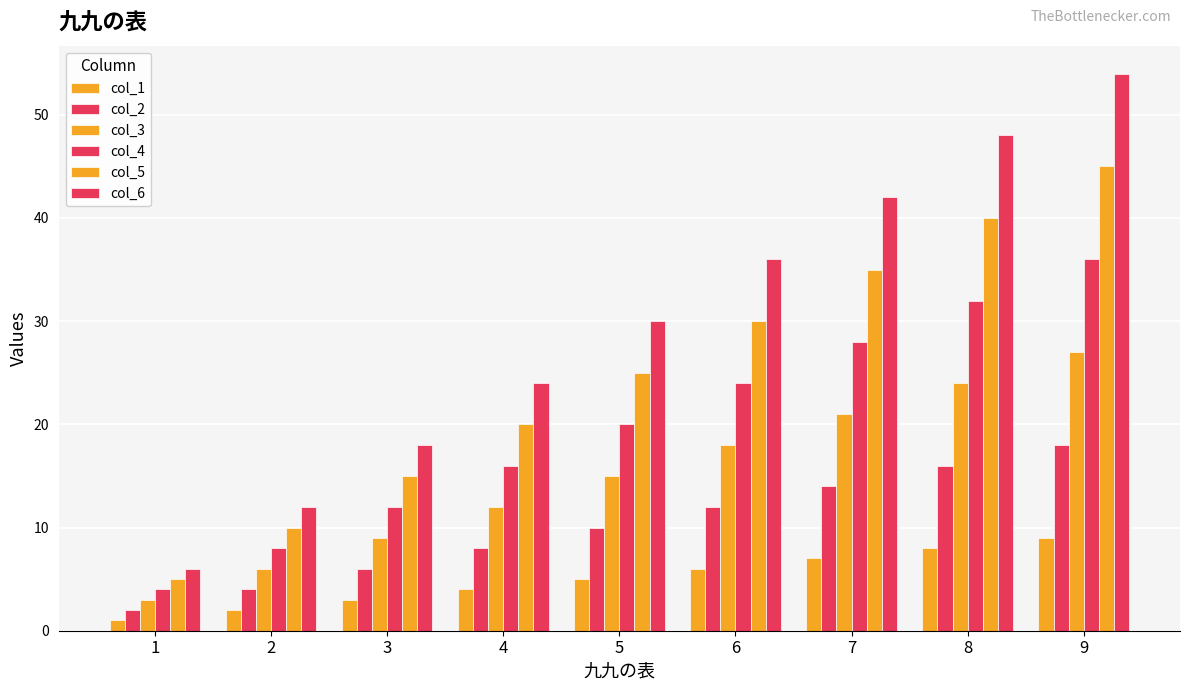

Rank the categories by col_2 value from highest to lowest.

9, 8, 7, 6, 5, 4, 3, 2, 1